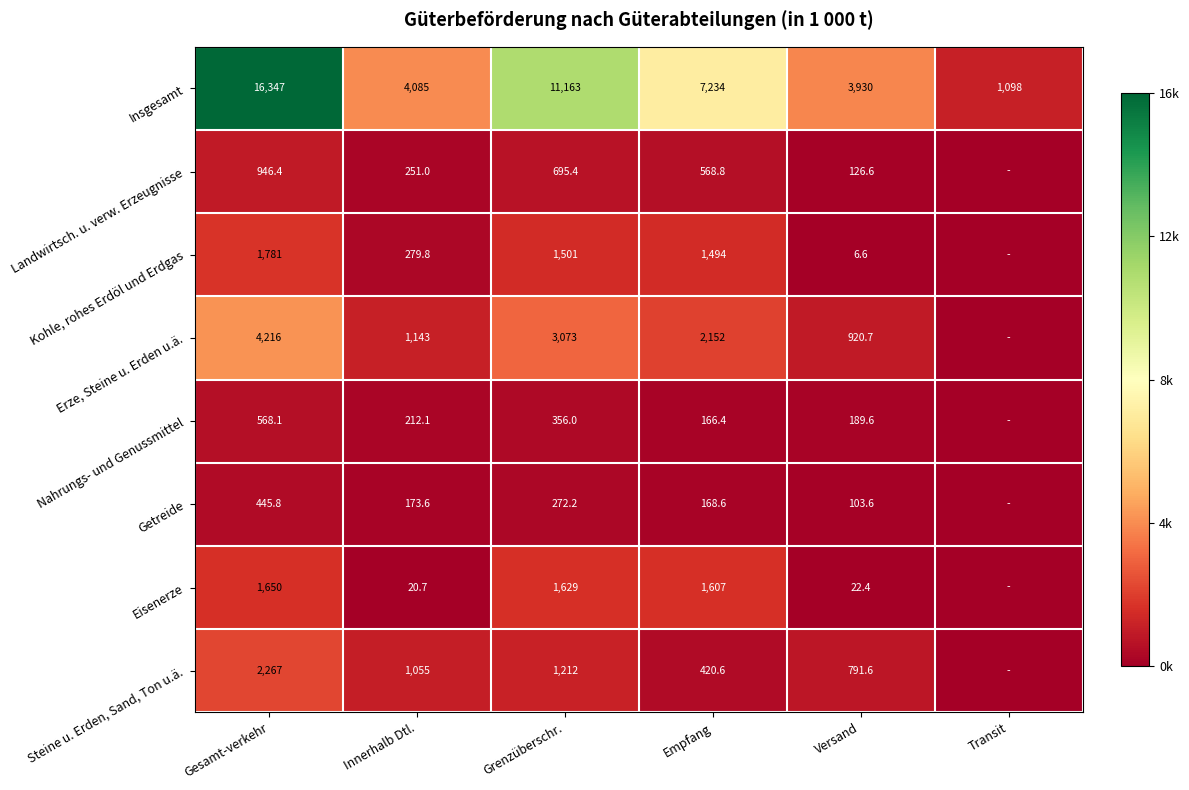

Count the number of data series in this chart.

8